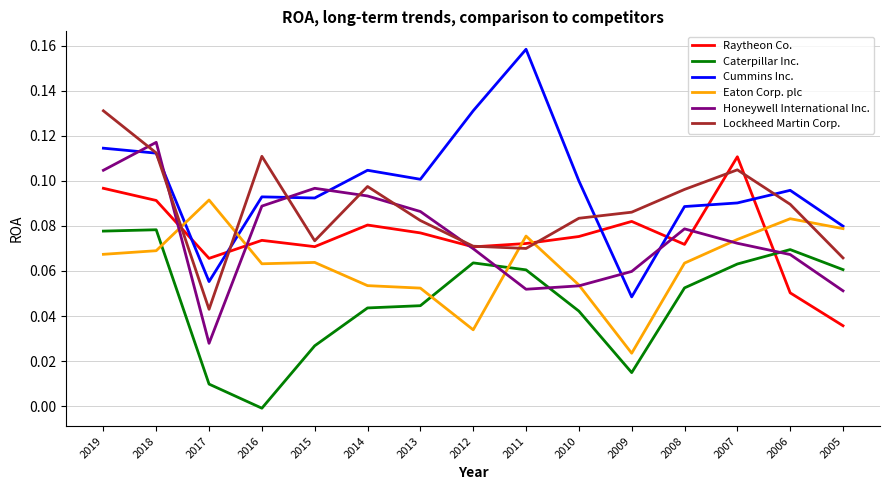

At which label is Lockheed Martin Corp. closest to 0?

2017